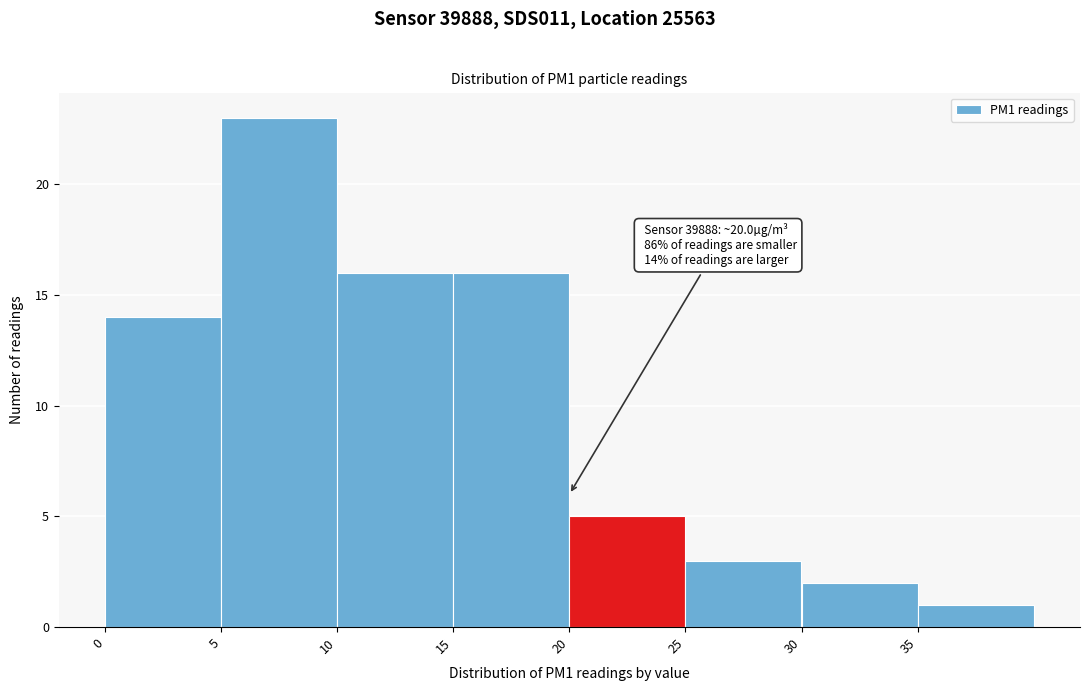

Which range on the x-axis has the tallest bar?

5 to 10